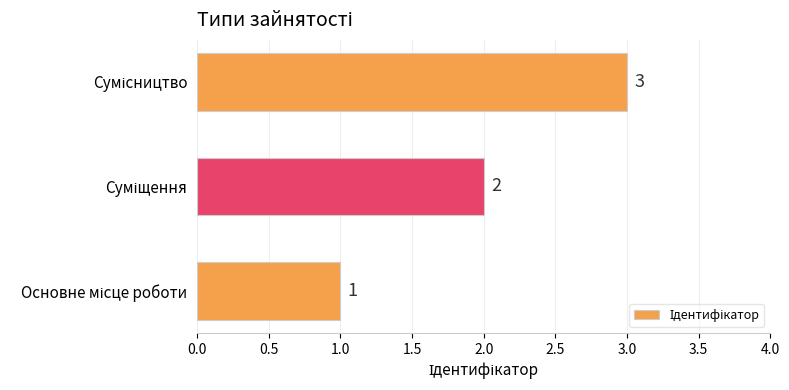

What is the maximum value shown in the chart?

3